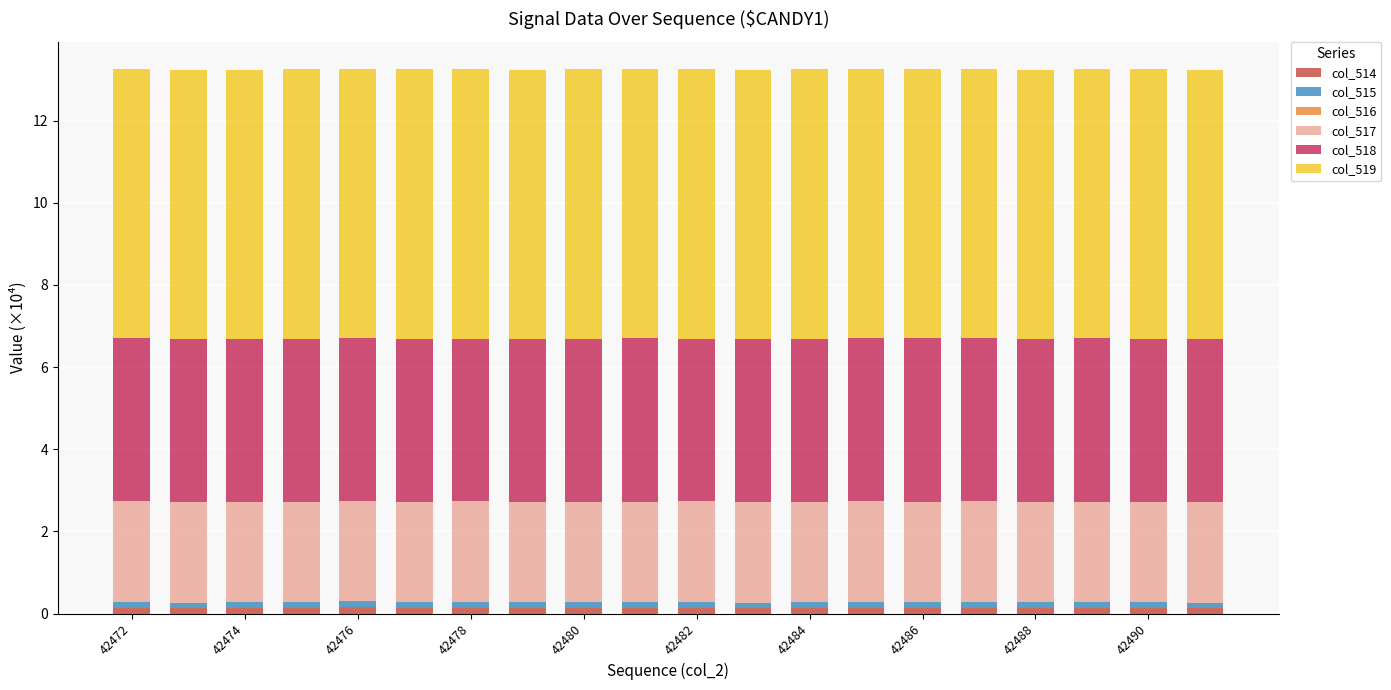

Are the bars horizontal?

No